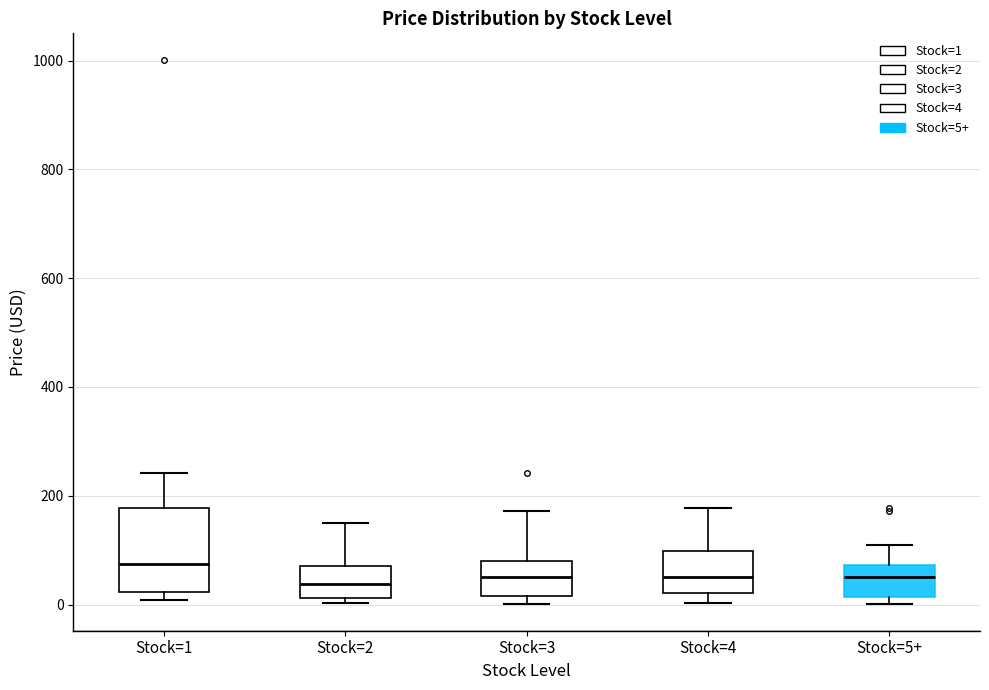

Which box's median line is the highest?

Stock=1